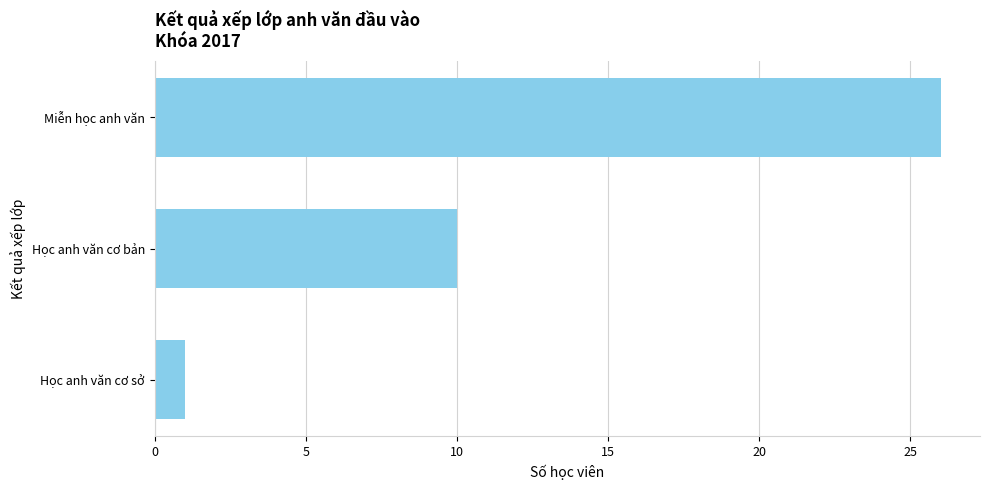

True or false: the data shows 14 at Học anh văn cơ bản.

False